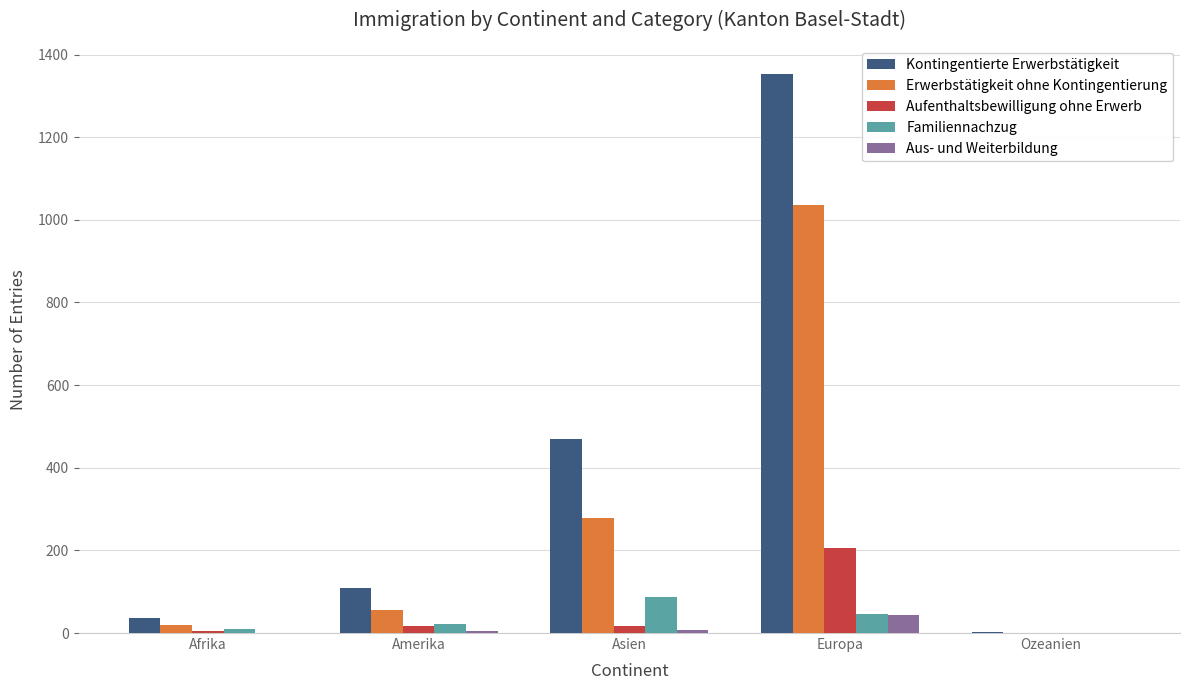

Are the bars grouped side by side (vs. stacked)?

Yes